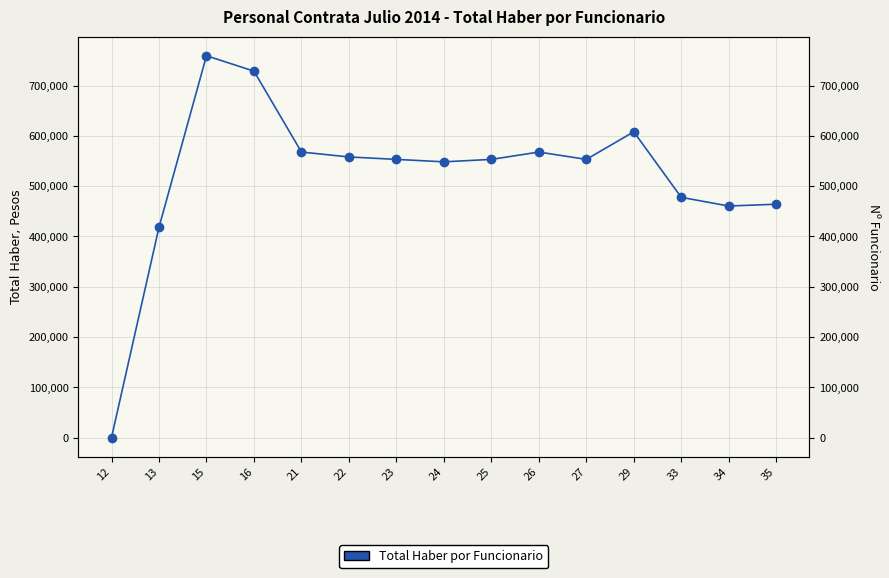

What is the difference between the maximum and minimum values?

759391.7